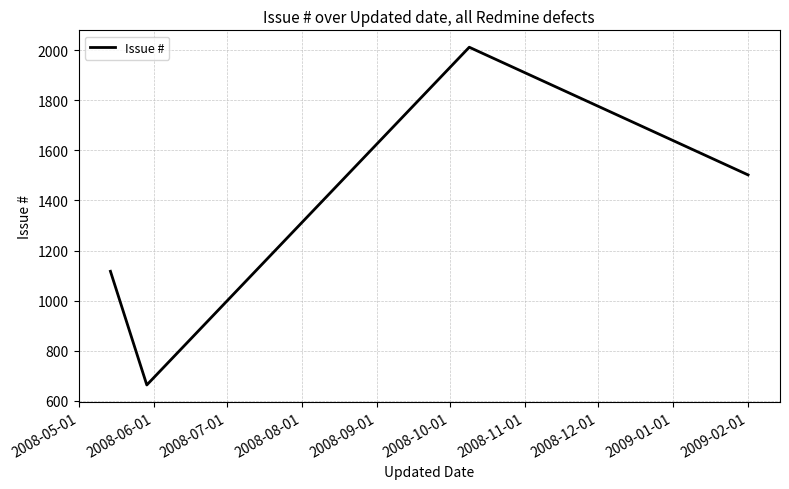

What is the sum of all values?

5294